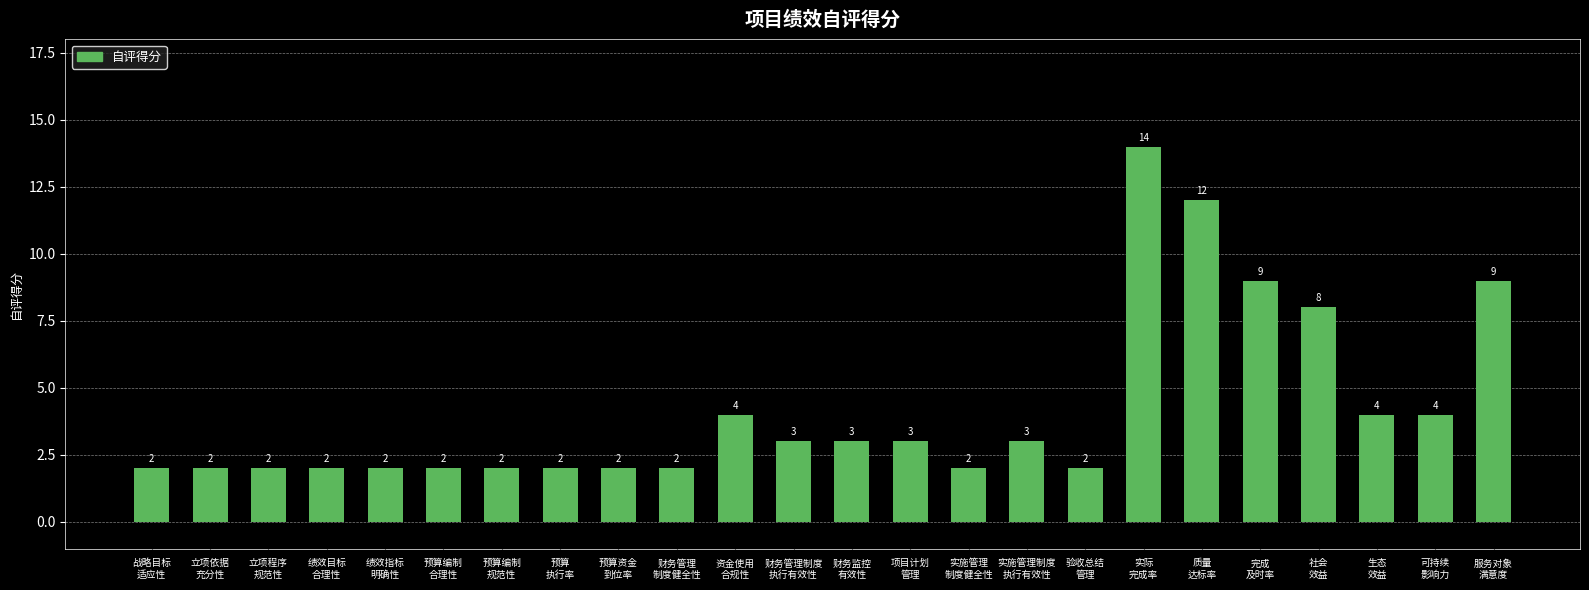

What is the maximum value shown in the chart?

14